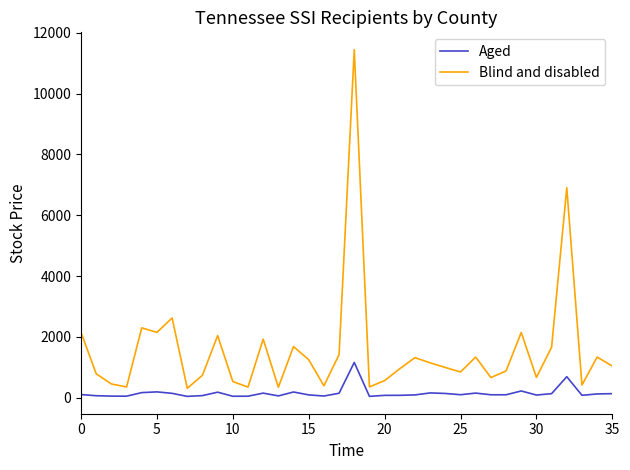

What is the difference between the maximum and minimum values in the Blind and disabled series?

11128